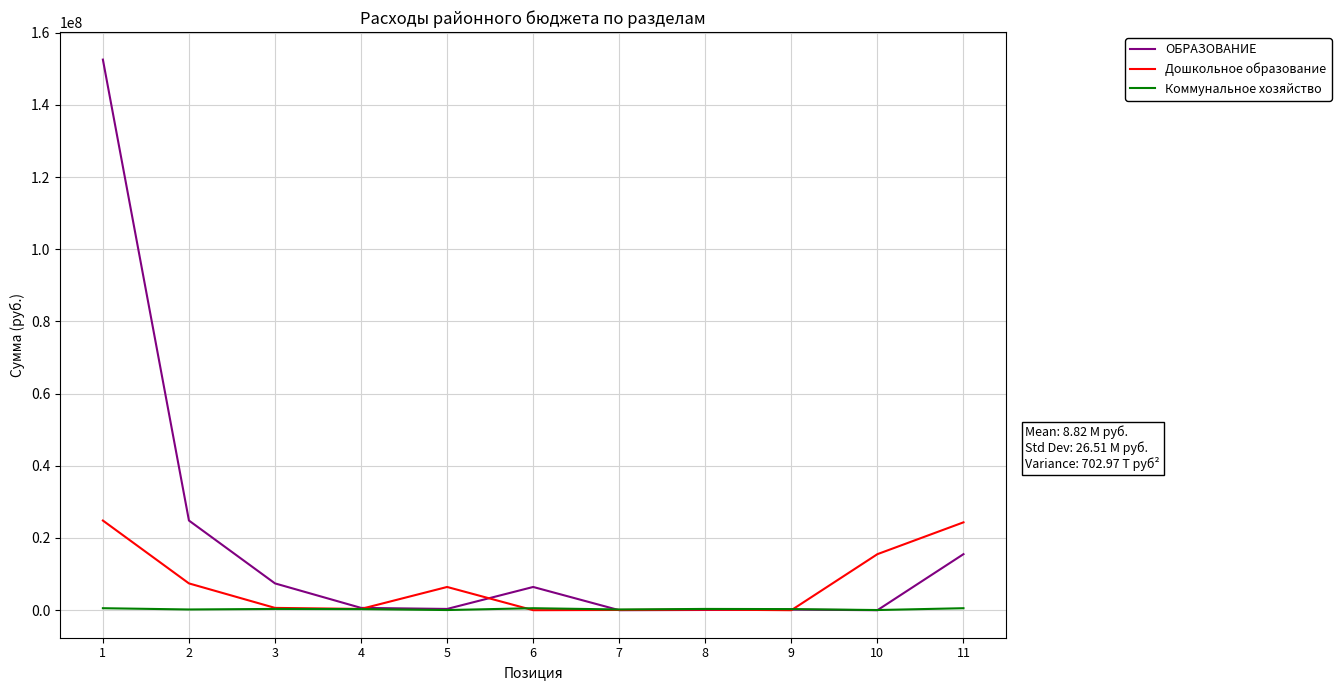

How many distinct data groups are displayed?

3